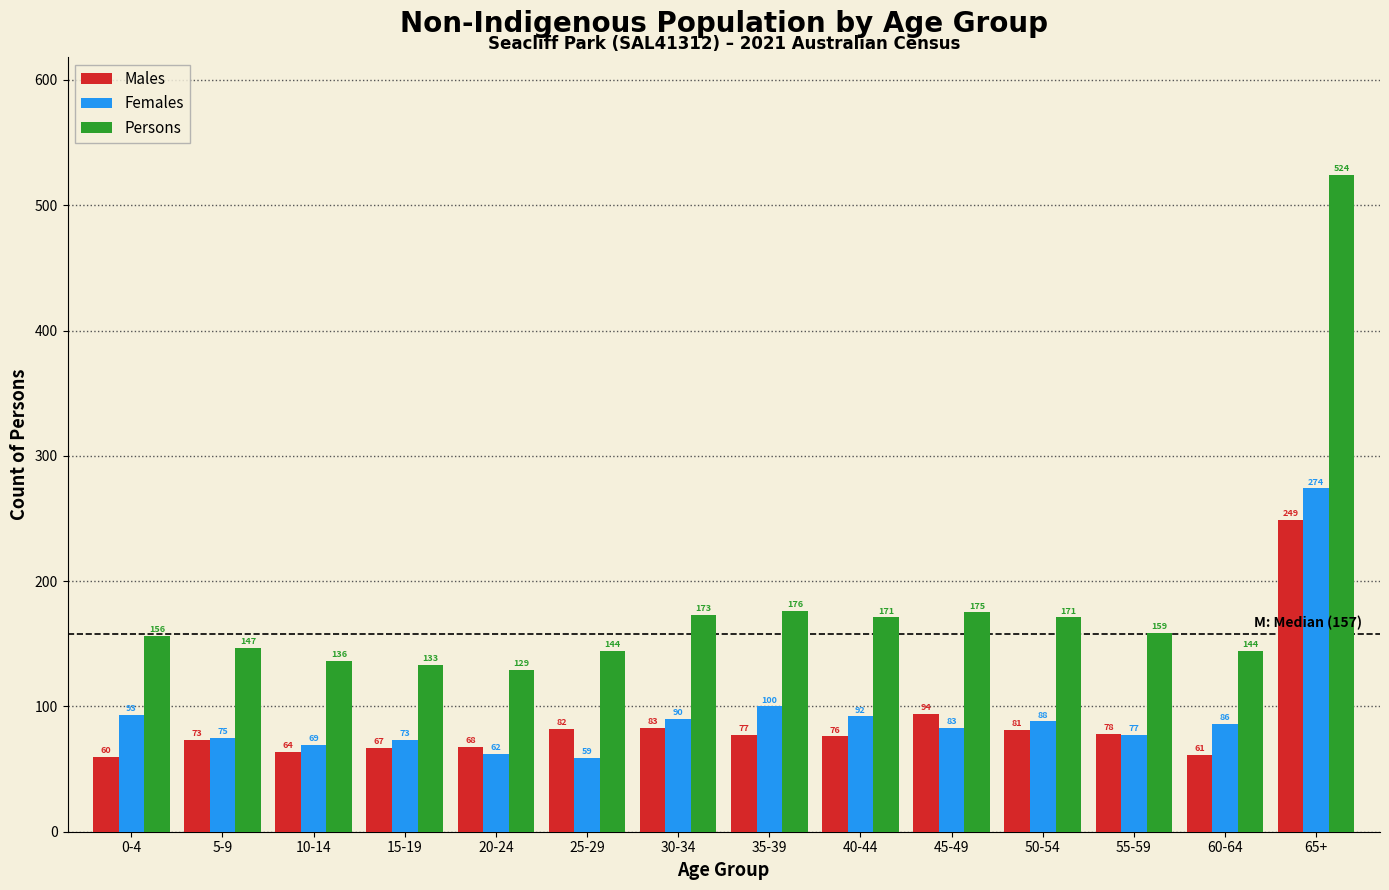

Reading left to right, extract all data points from this chart.

Males: 60	73	64	67	68	82	83	77	76	94	81	78	61	249
Females: 93	75	69	73	62	59	90	100	92	83	88	77	86	274
Persons: 156	147	136	133	129	144	173	176	171	175	171	159	144	524